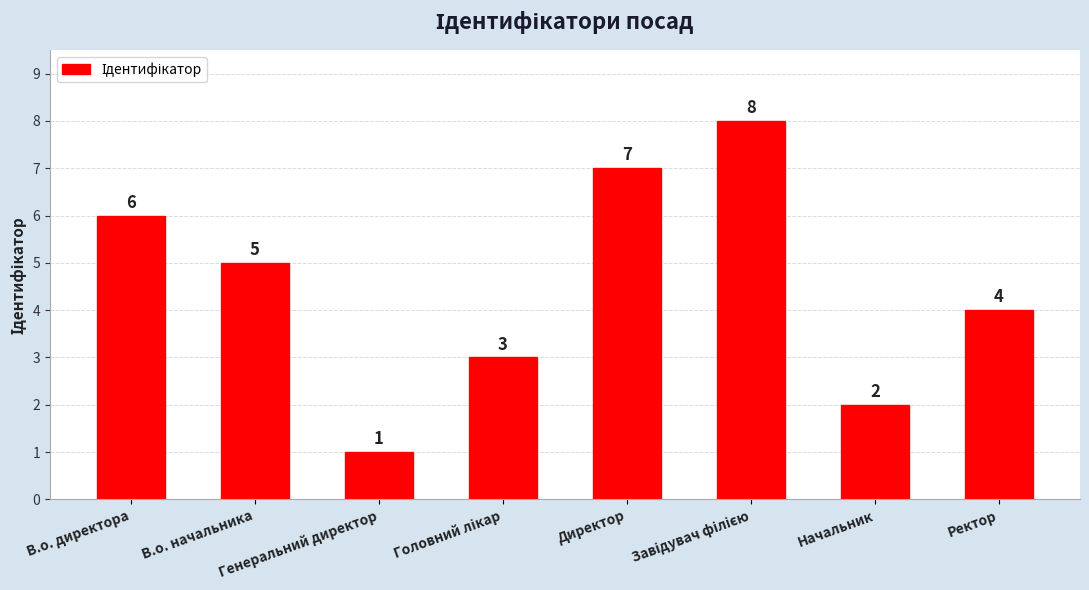

What is the difference between the second highest and second lowest values?

5